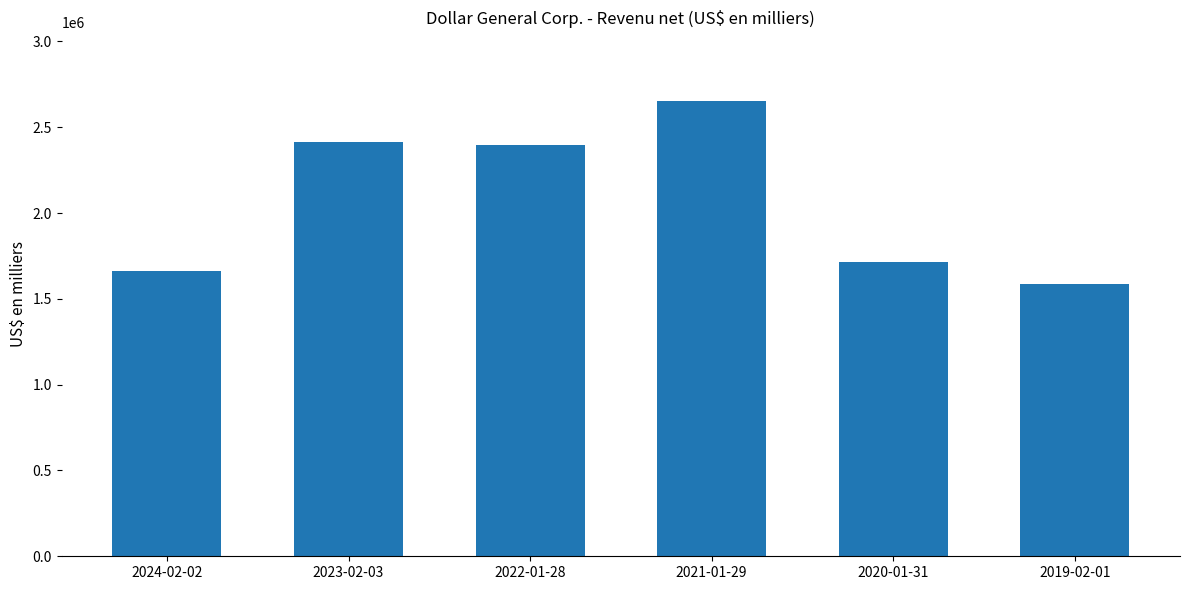

What is the maximum value shown in the chart?

2655050